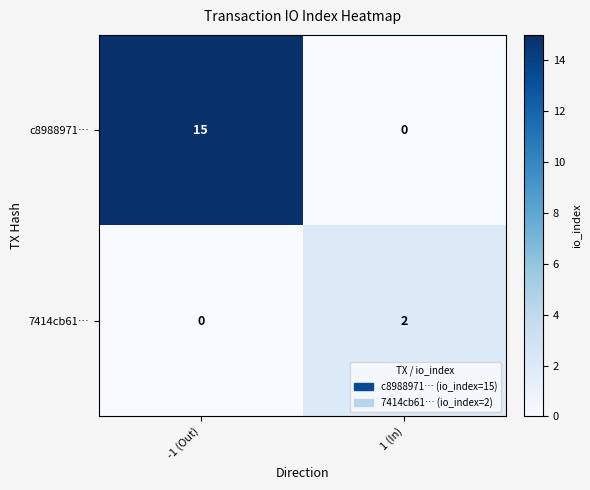

At which category does the chart reach its peak across all series?

-1 (Out)